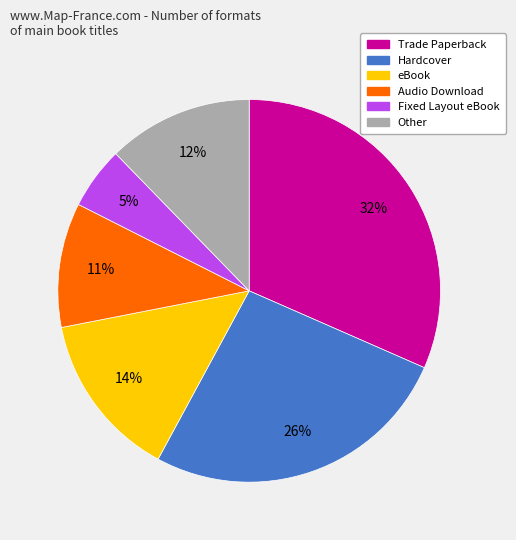

Count the number of slices in the pie.

6